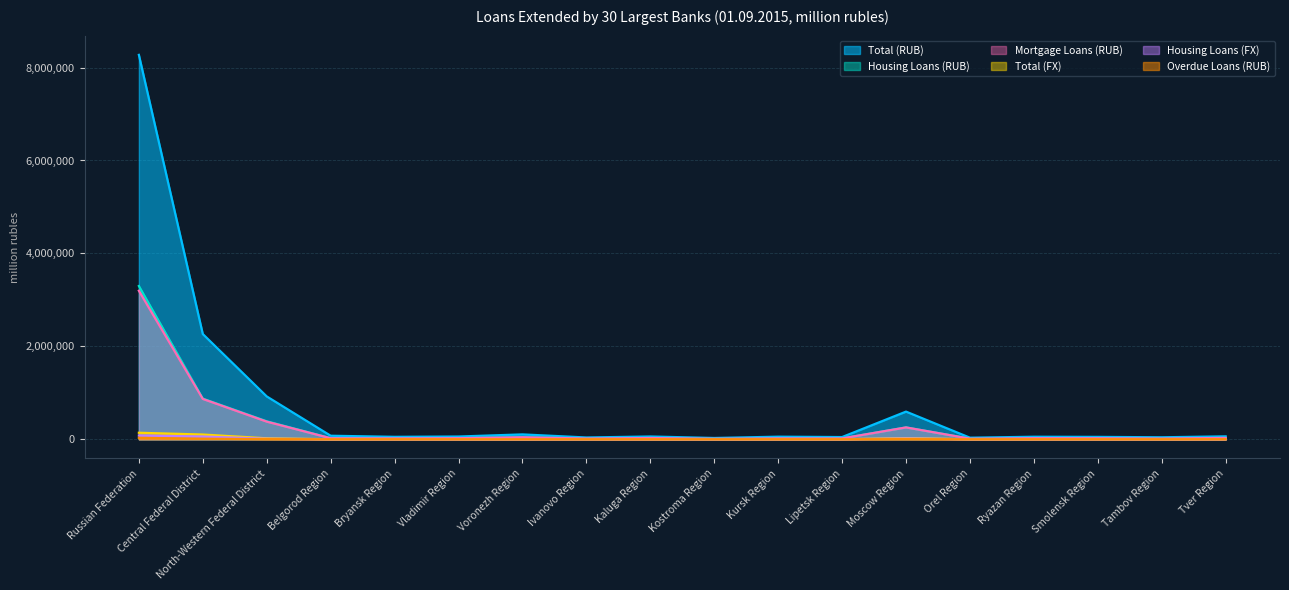

Where is Housing Loans (RUB) nearest to the value 1654468?

Central Federal District